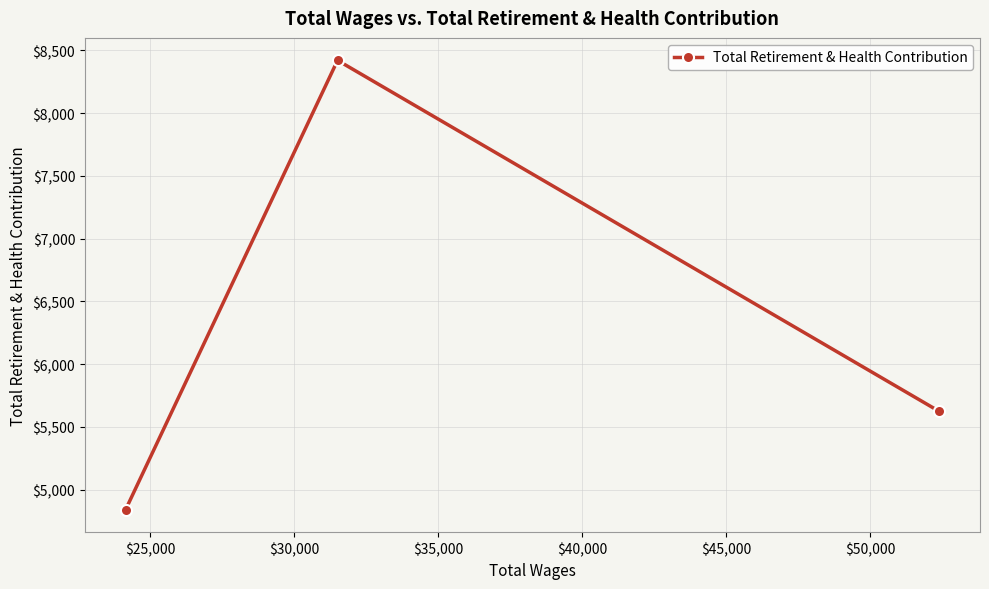

Reading left to right, list all the values displayed in this chart.

4841	8421	5624